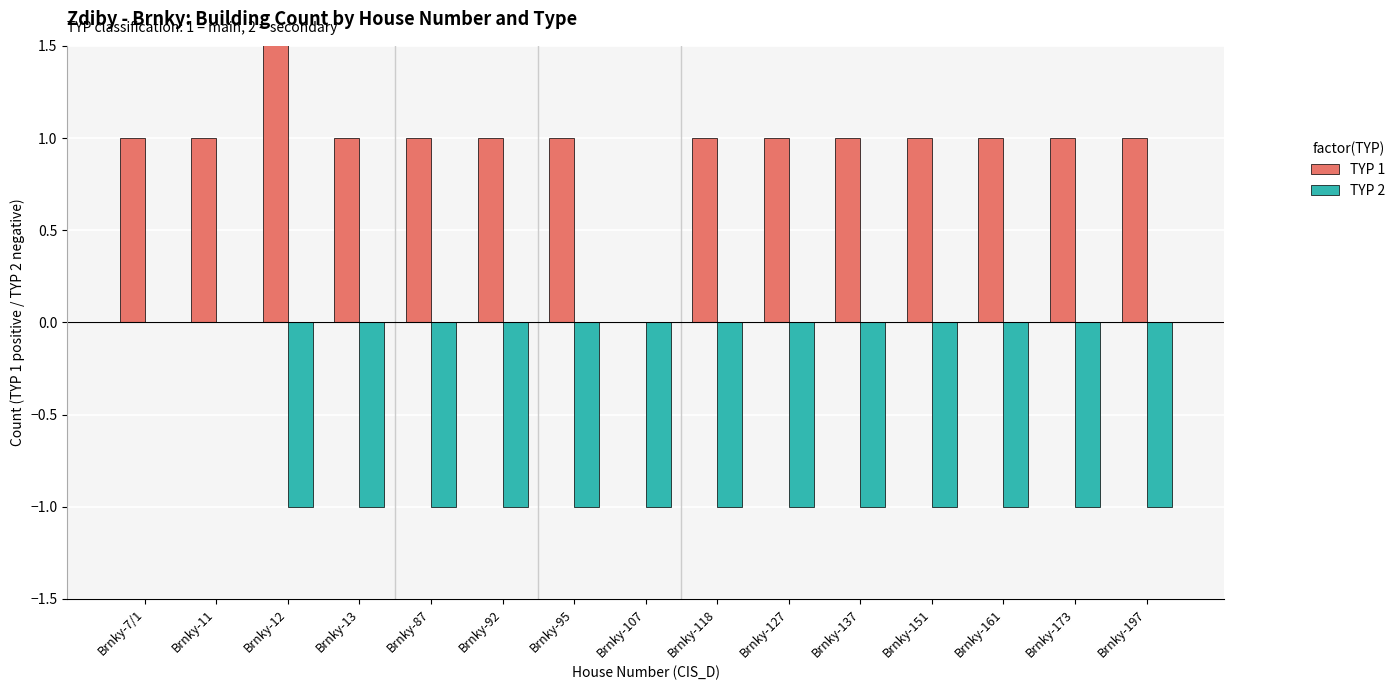

The TYP 1 series shows 1 at Brnky-197. True or false?

True